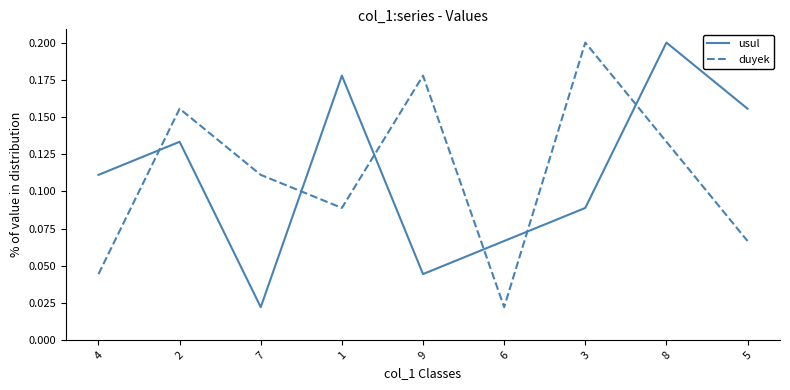

At which label does usul reach its minimum?

7